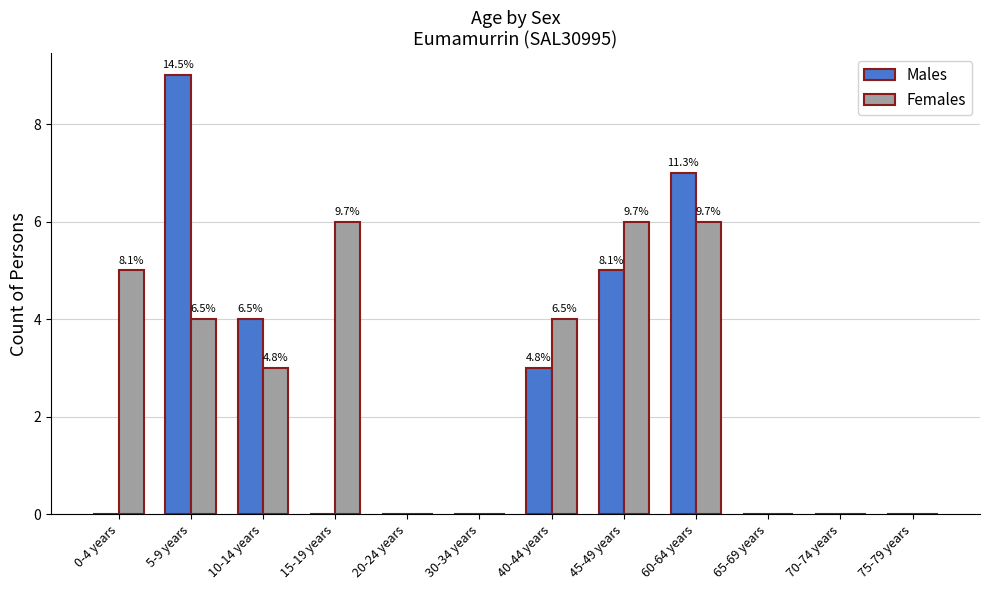

What position from the left is 40-44 years?

7